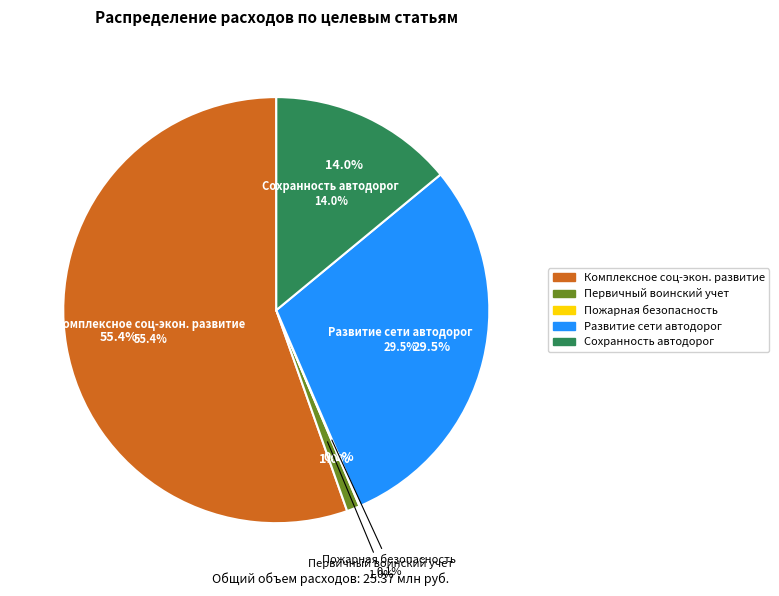

Rank the categories by value from lowest to highest.

Мероприятия в сфере пожарной безопасности, Осуществление первичного воинского учета, Обеспечение сохранности автомобильных дорог, Развитие и совершенствование сети автомобильных дорог, Комплексное социально-экономическое развитие